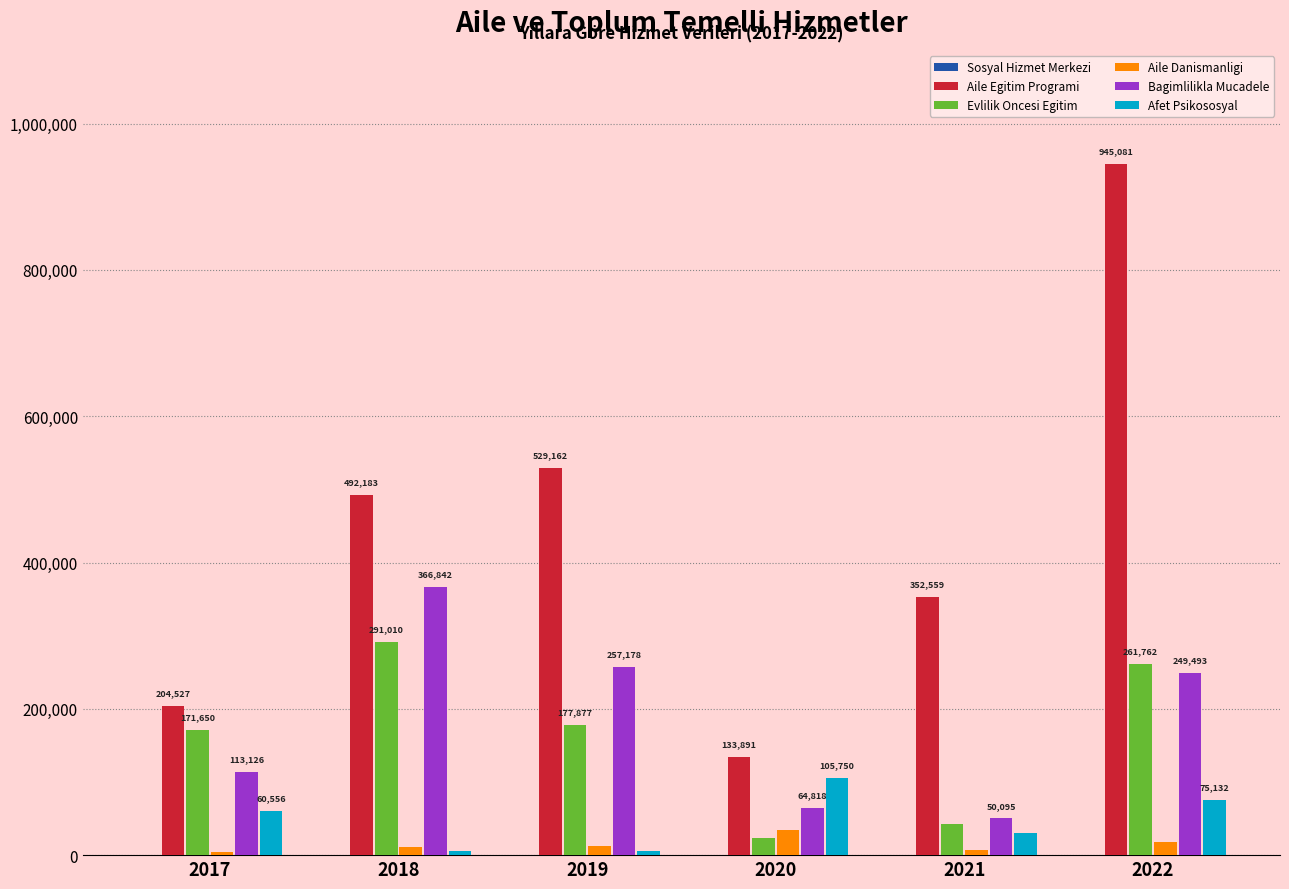

What is the sum of all Afet Psikososyal values?

283187